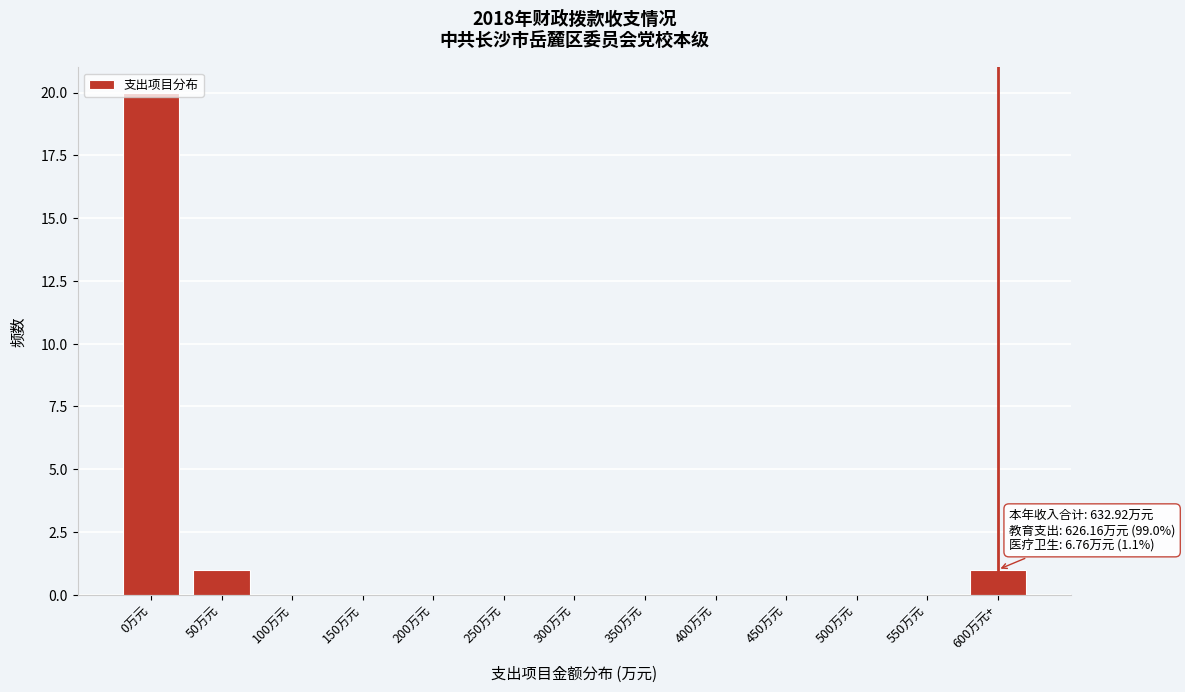

Which label corresponds to the largest value in the chart?

0万元